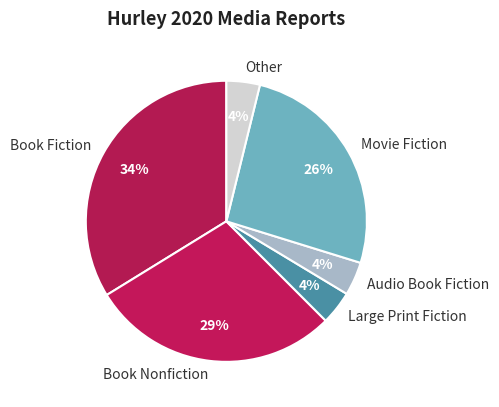

What is the ratio of the value at Large Print Fiction to the value at Audio Book Fiction?

1.0